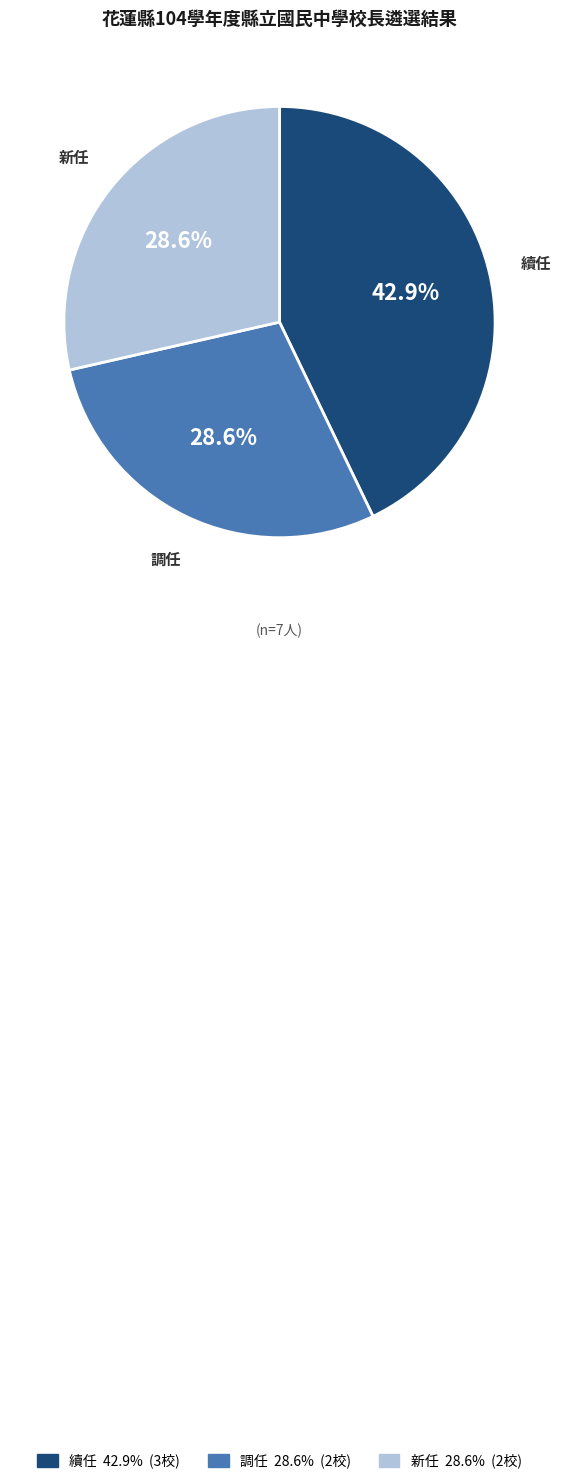

True or false: 續任 accounts for 48% of the total.

False